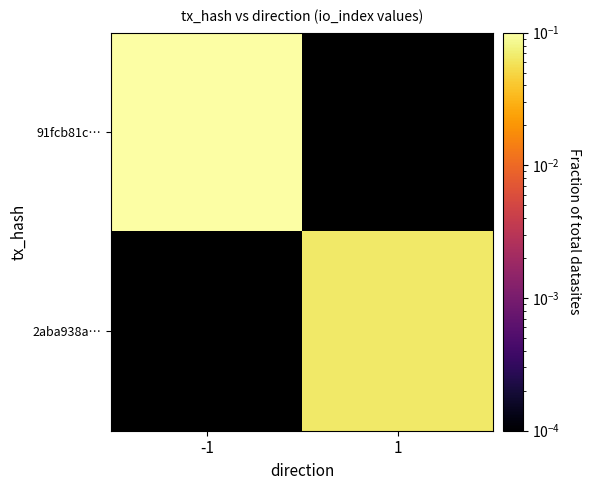

At how many categories does at least one series exceed 0?

2